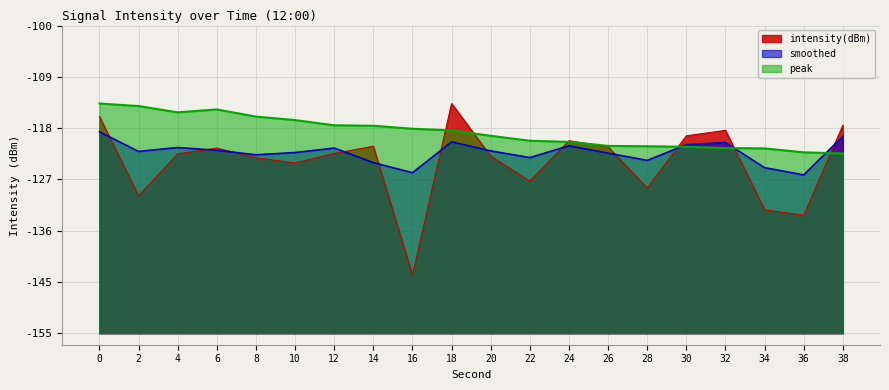

Is it true that peak equals 50.8 at 14?

False